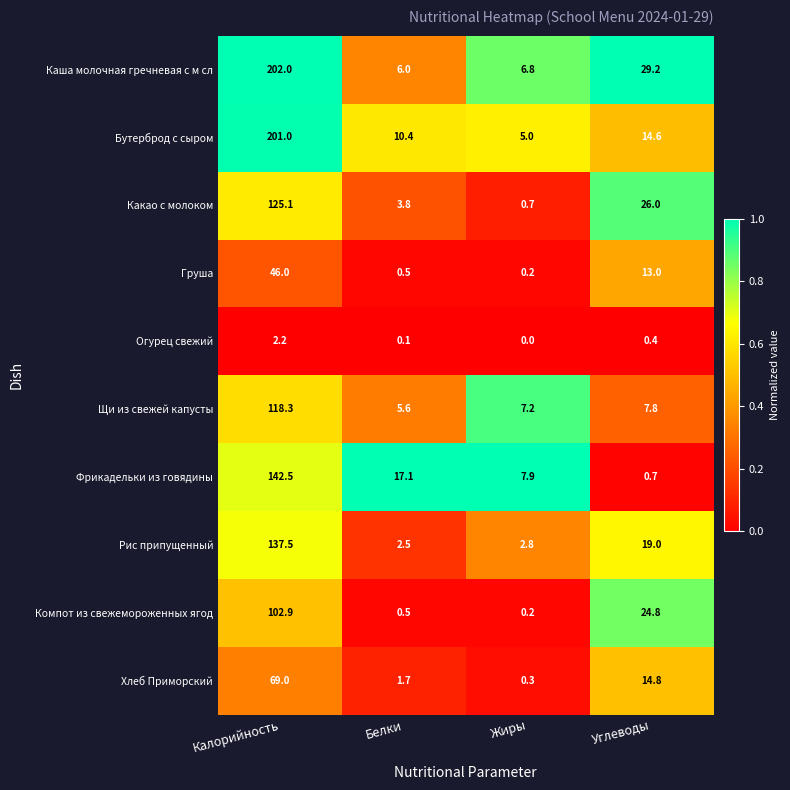

How many distinct data groups are displayed?

10